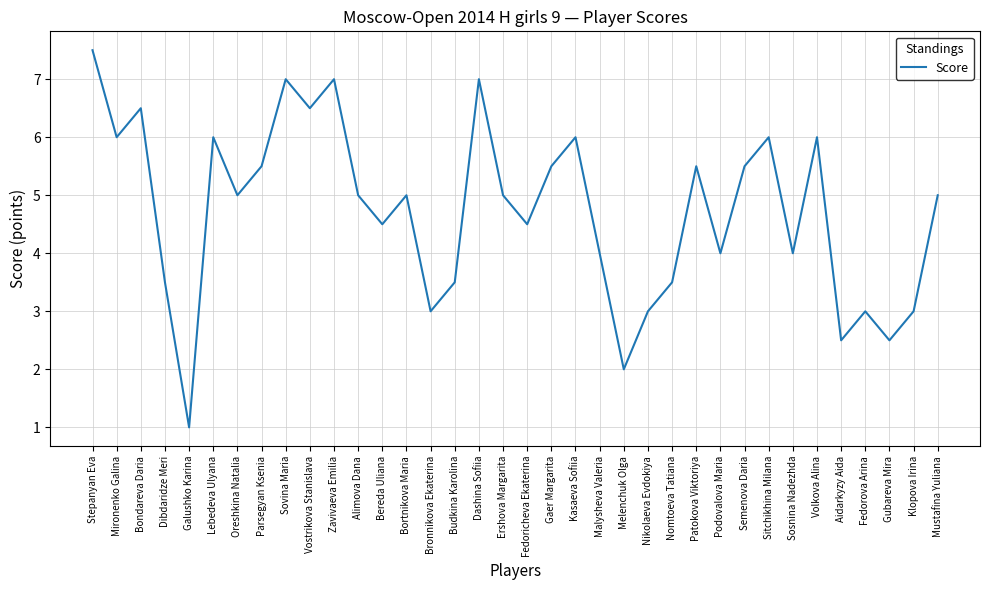

At which category does the data reach its first local valley?

Mironenko Galina